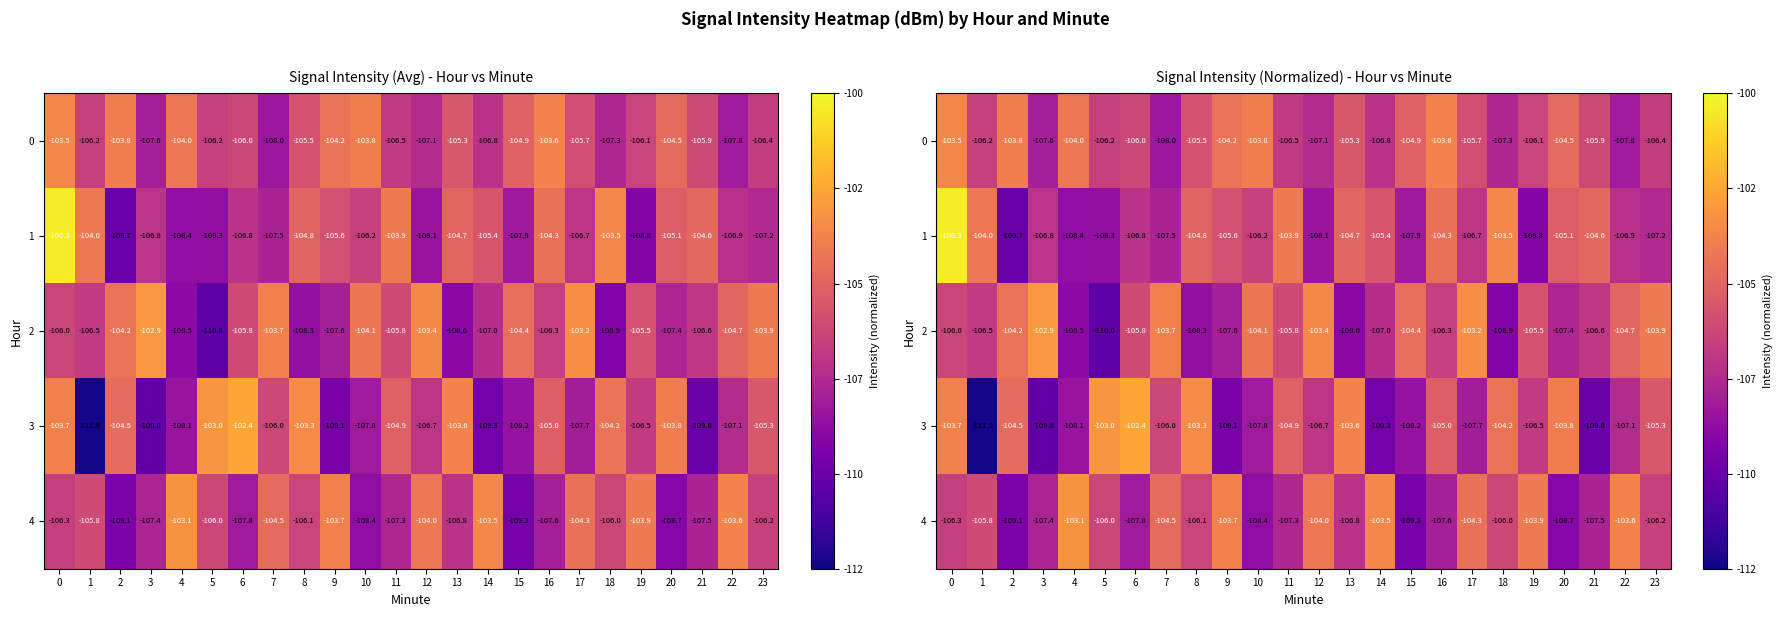

Rank the series by their maximum value, from lowest to highest.

0, 4, 2, 3, 1